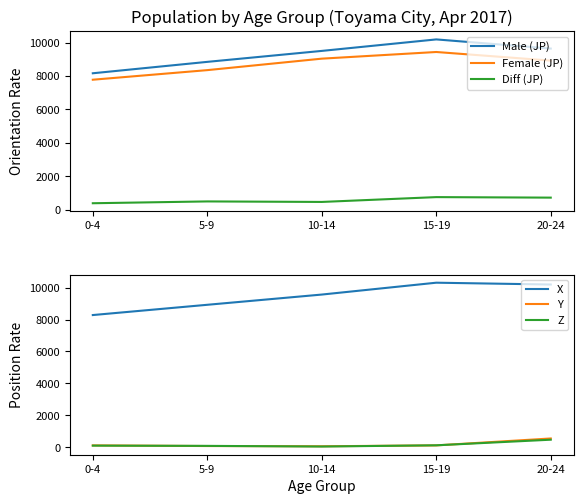

How many lines are shown in the chart?

6